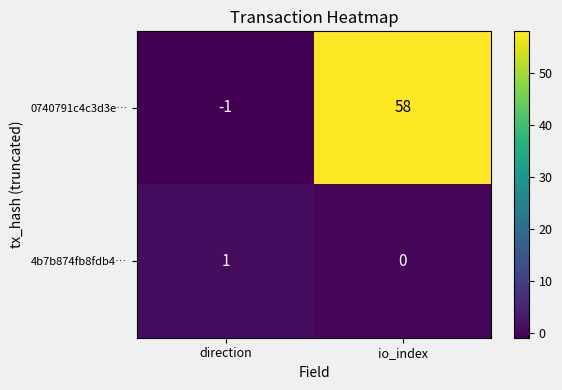

How many categories are shown in the chart?

2